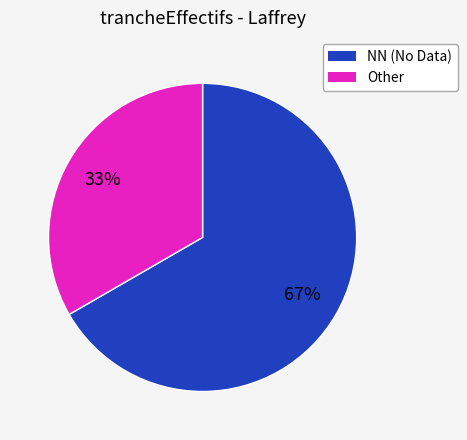

To the nearest percent, what is the average slice percentage?

50%